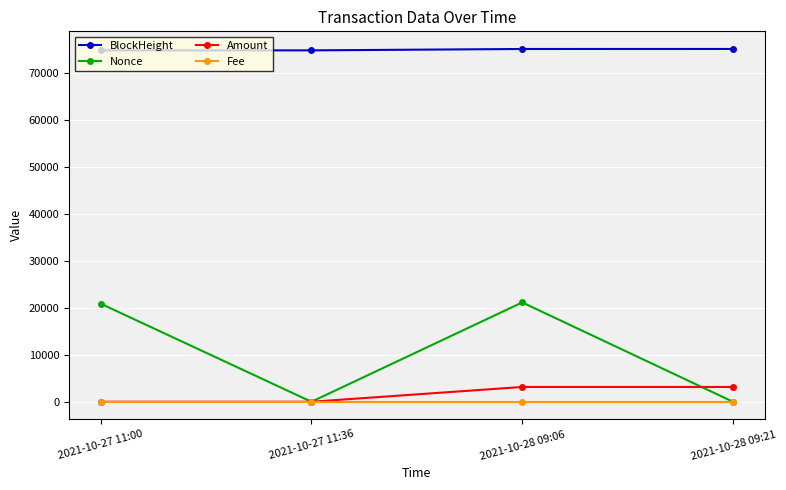

What is the value of the Nonce point at the 3rd from the left?

21174.0